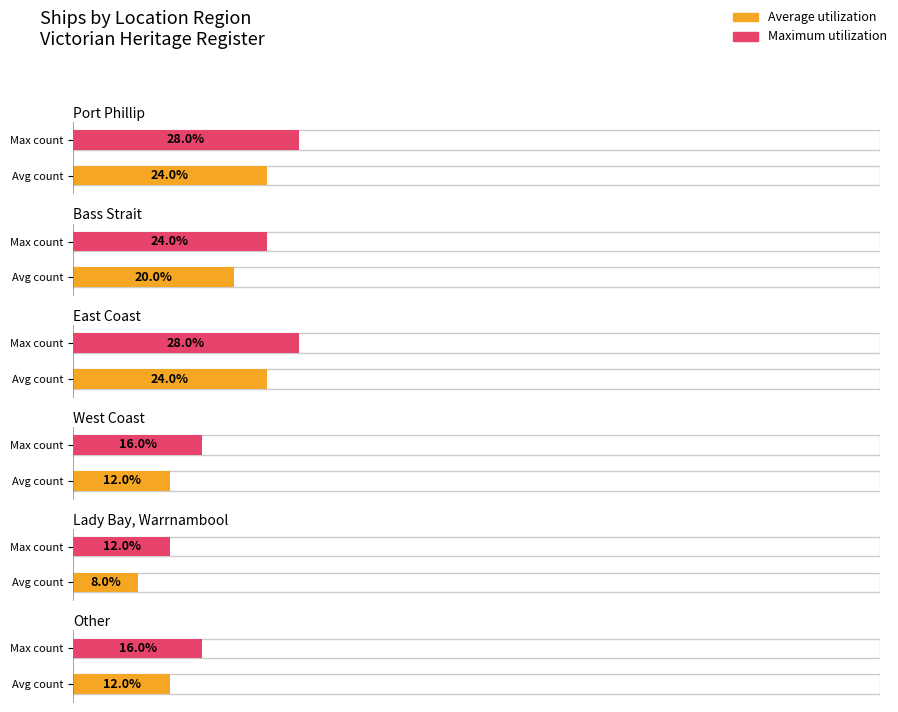

Which category has the lowest value across all series?

Lady Bay, Warrnambool